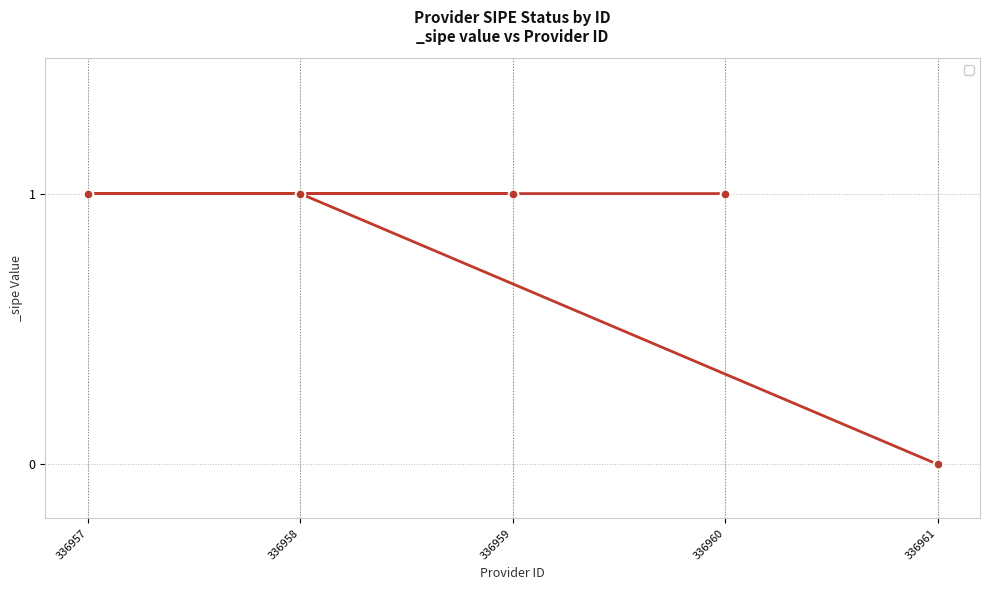

Approximately how many times larger is the value at 336958 compared to 336957?

1.0